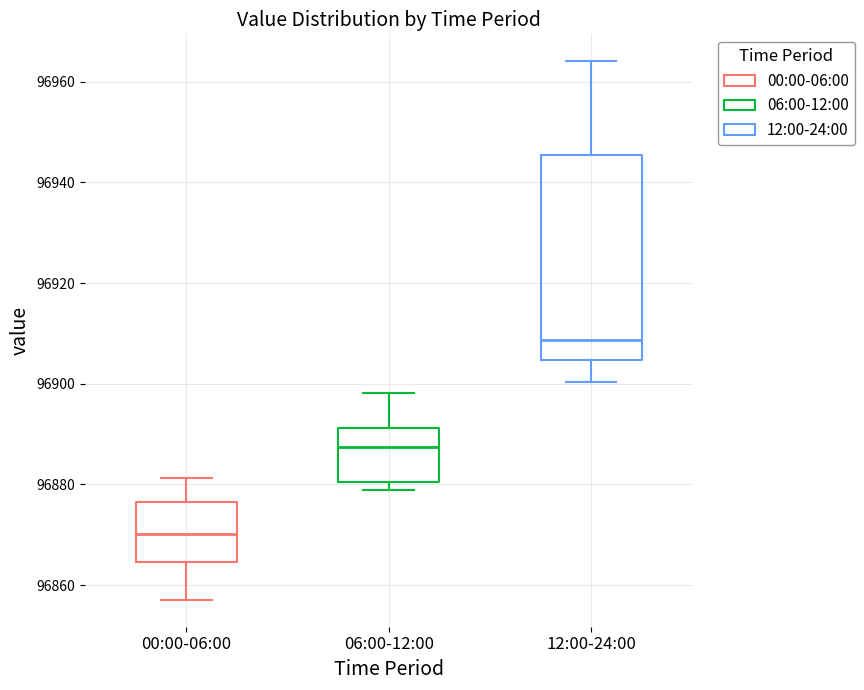

Comparing the boxes themselves (not the whiskers), which one is the tallest?

12:00-24:00